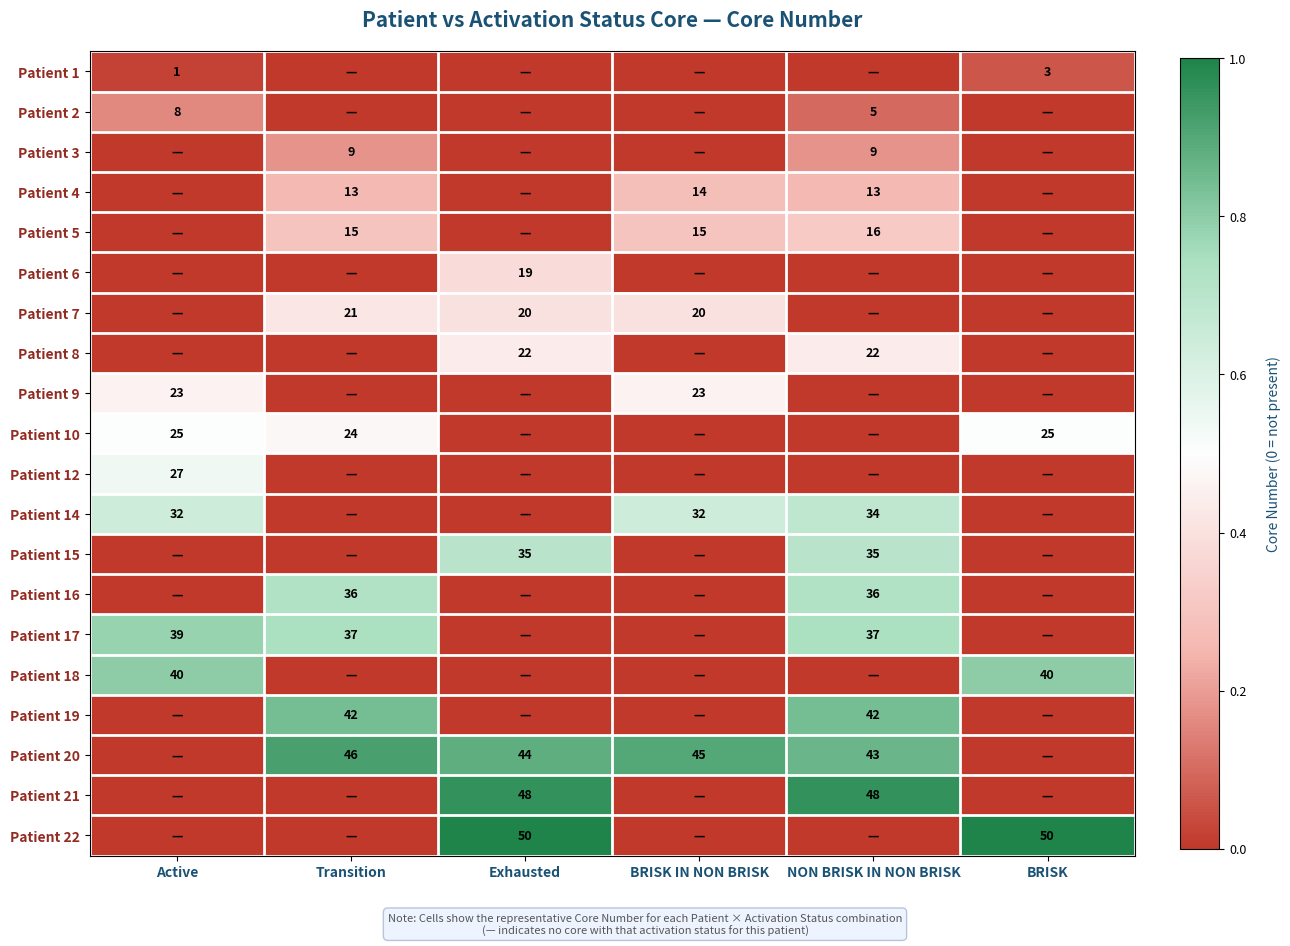

What is the spread (max minus min) of values at BRISK IN NON BRISK?

0.9